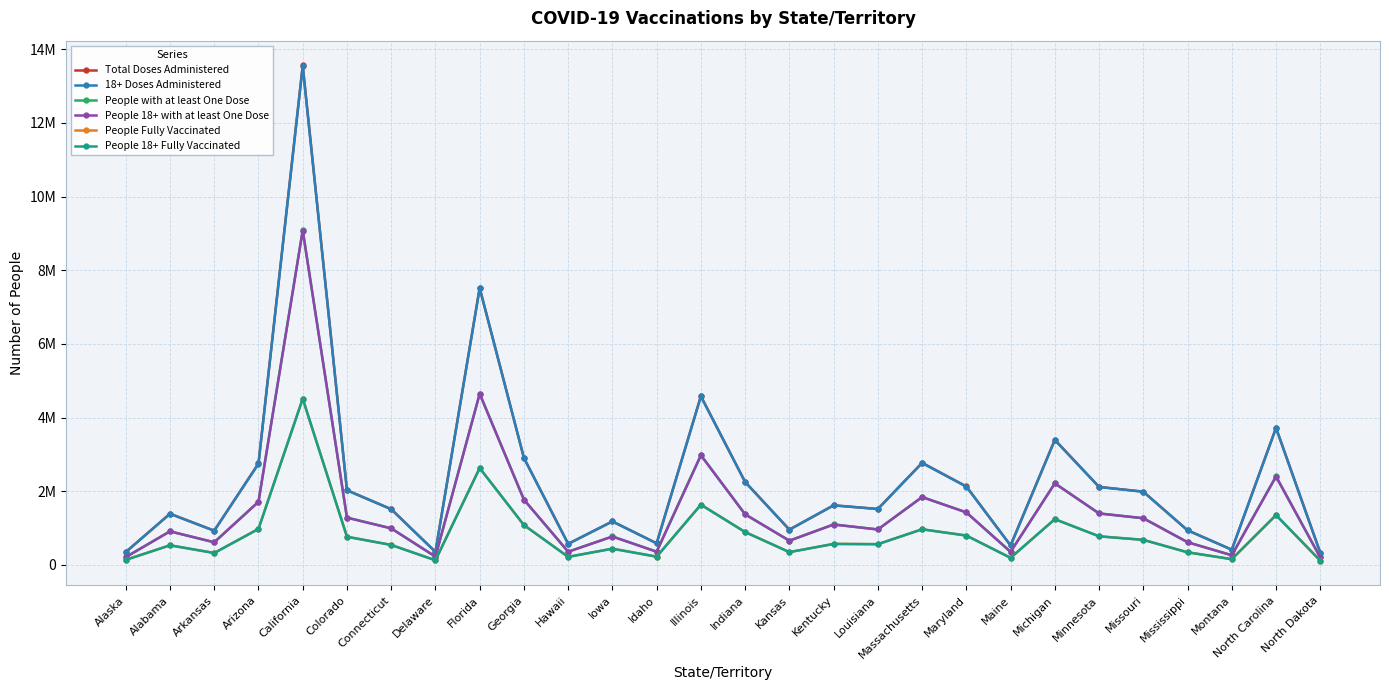

The value of People 18+ Fully Vaccinated at North Carolina is 1353283. True or false?

True